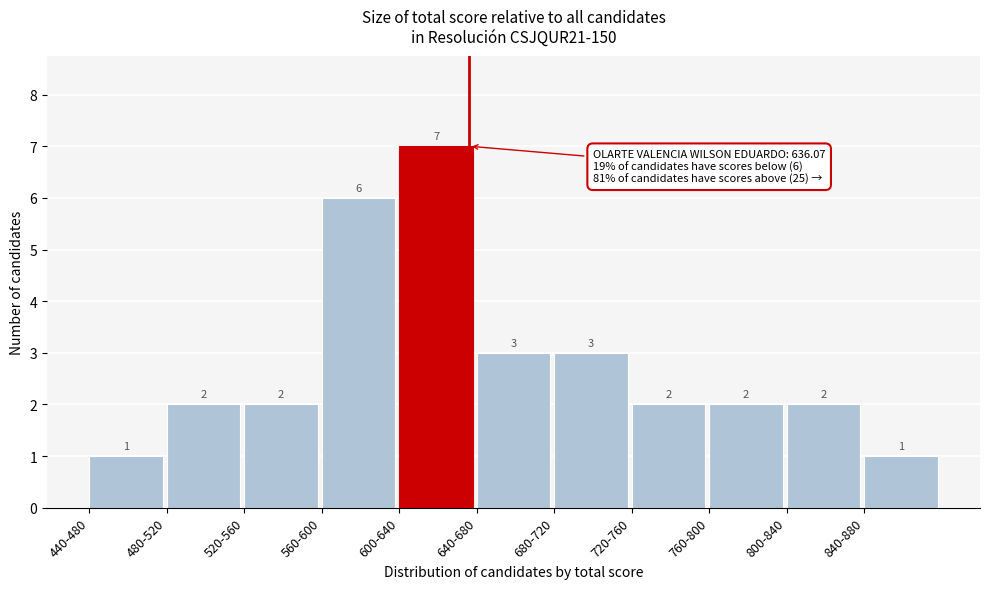

Reading left to right, extract all data points from this chart.

1	2	2	6	7	3	3	2	2	2	1